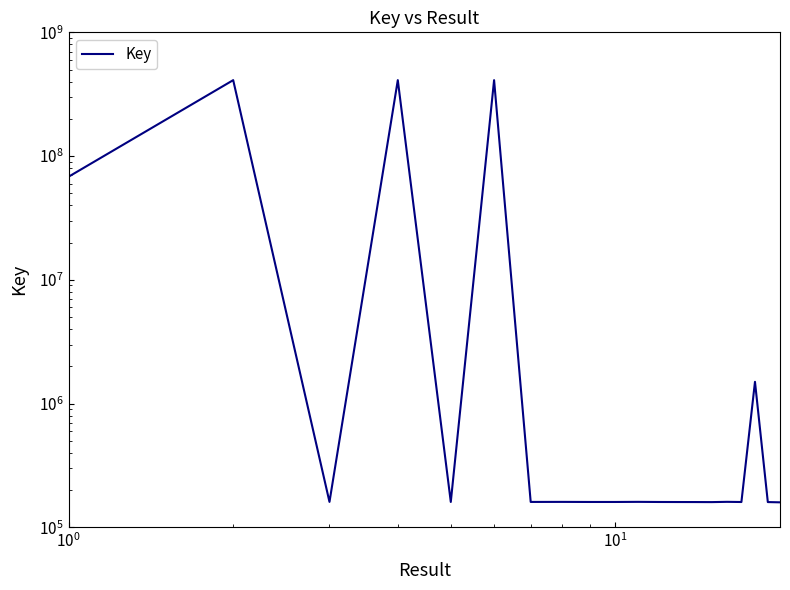

How many categories are shown in the chart?

20